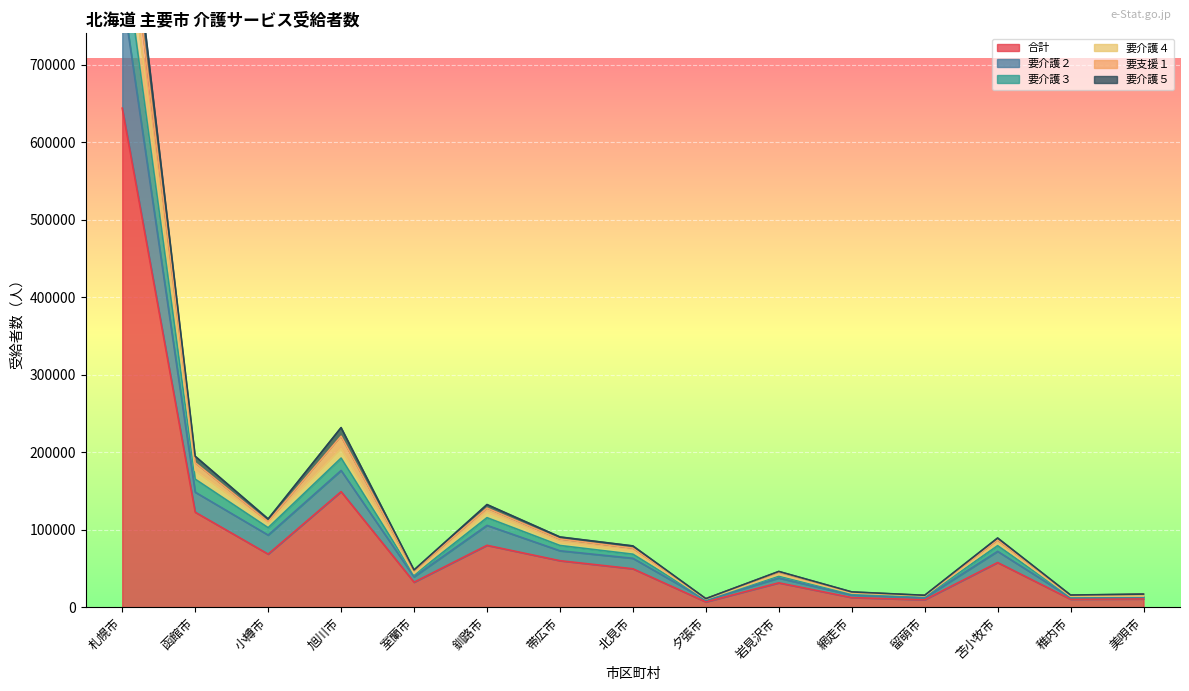

How many data points in 要介護２ are less than 68418?

7